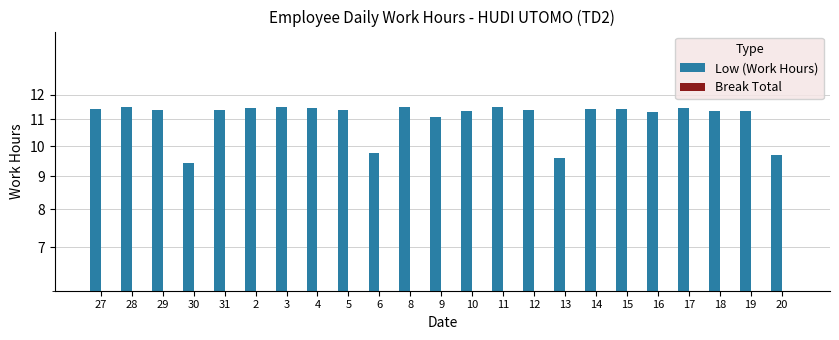

Which series has the largest total across all categories?

Low (Work Hours)